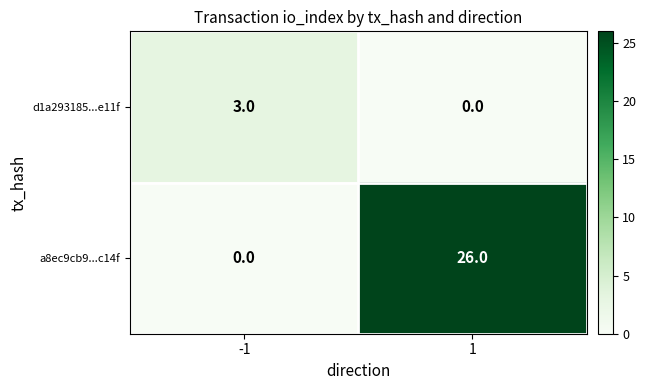

Is it true that d1a293185...e11f equals 0 at 1?

True